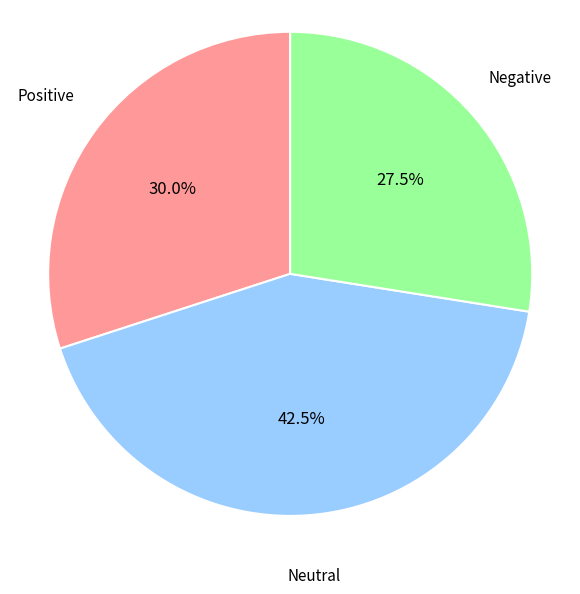

Is there any slice that represents more than half of the pie?

No